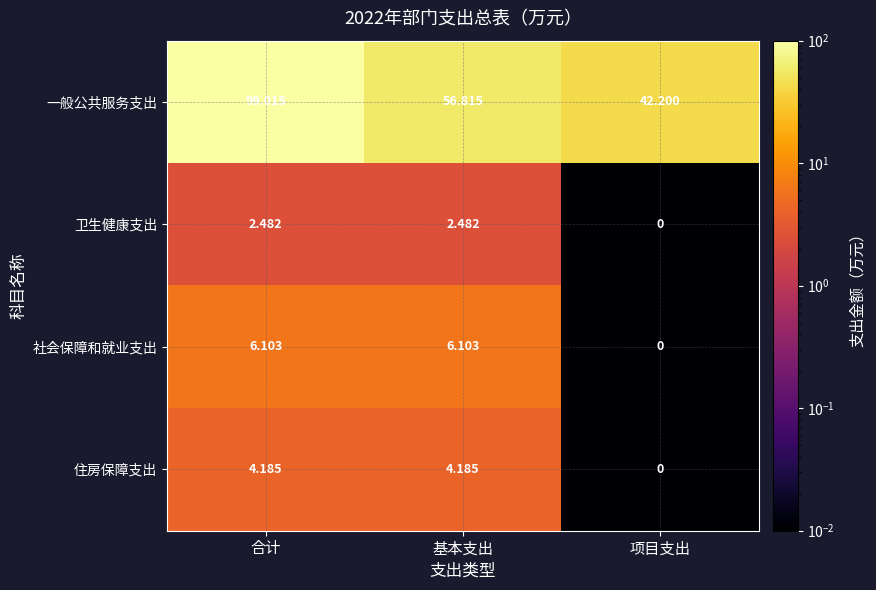

Which series has the widest spread of values?

一般公共服务支出